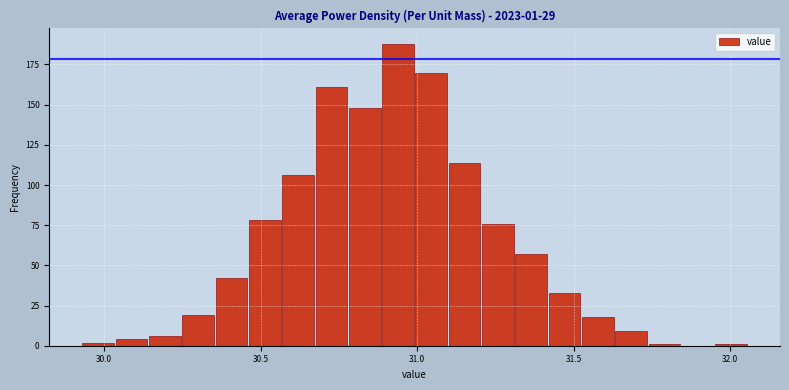

Read against the x-axis, roughly where is the centre of the tallest bar?

30.95